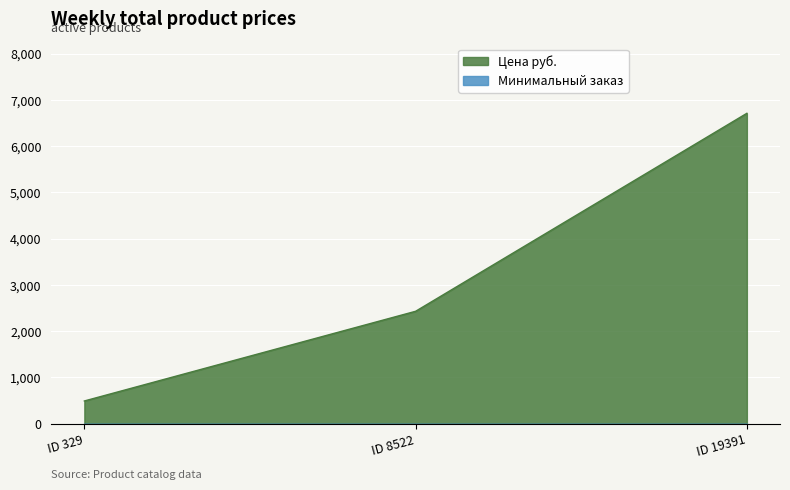

What is the sum of all Цена руб. values?

9631